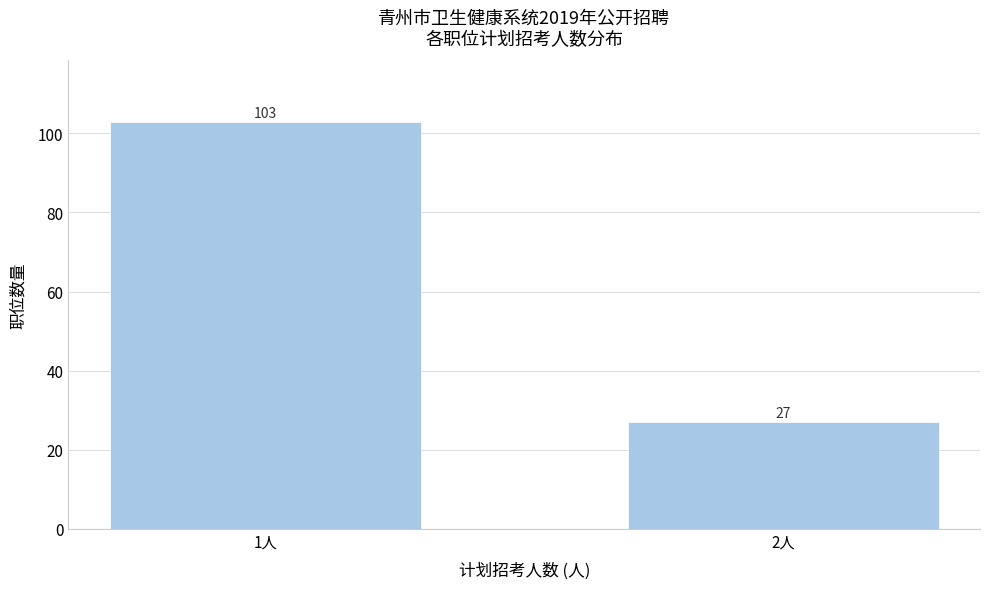

Reading left to right, list all the values displayed in this chart.

1人=103	2人=27